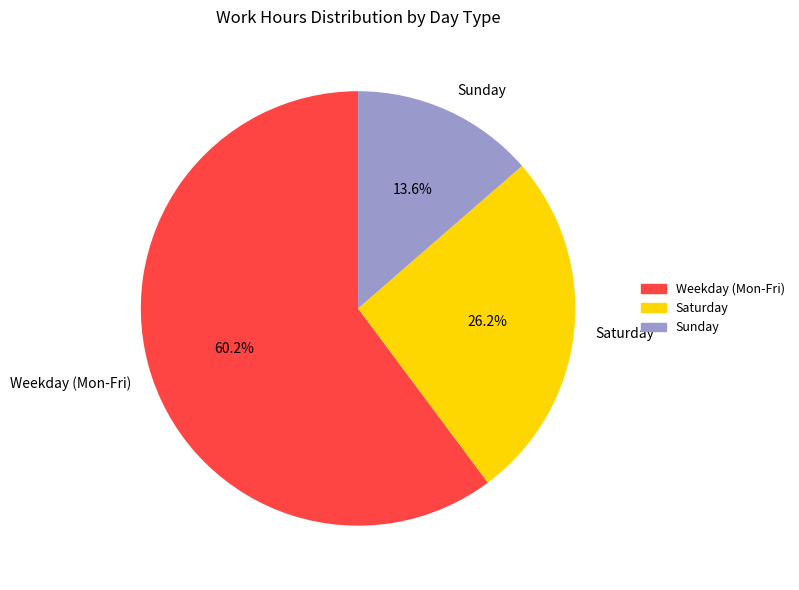

Which has a higher value, Sunday or Weekday (Mon-Fri)?

Weekday (Mon-Fri)